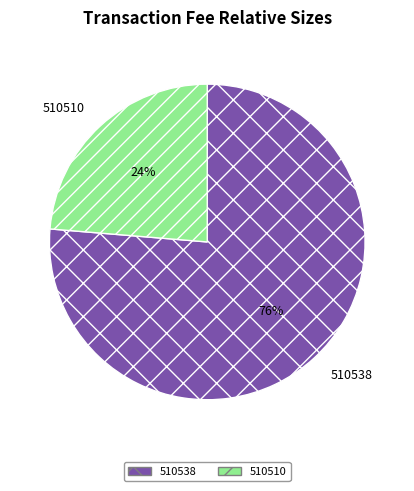

Rank the categories by value from lowest to highest.

510510, 510538